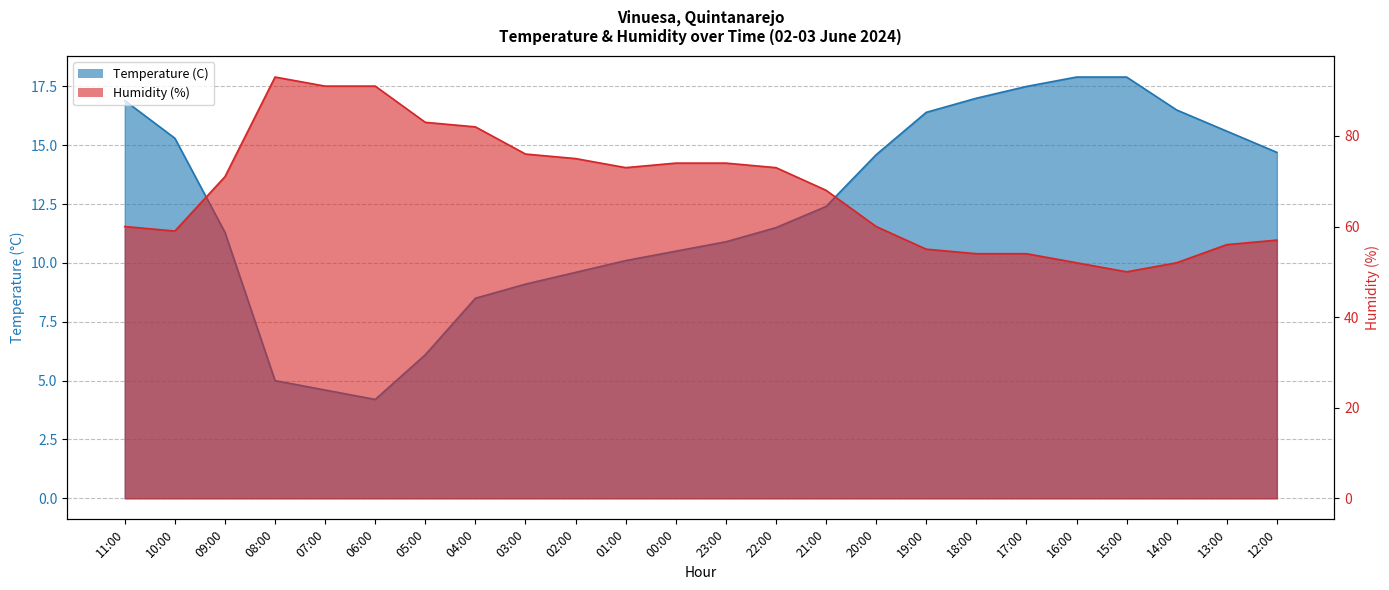

What is the approximate value of Temperature (C) at 05:00?

6.1